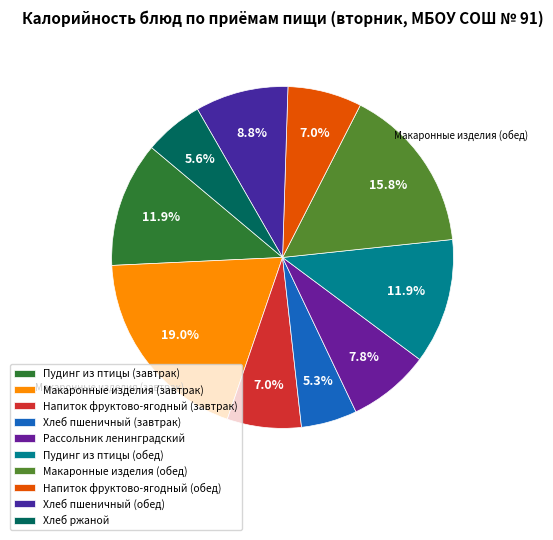

How many slices are in this pie chart?

10